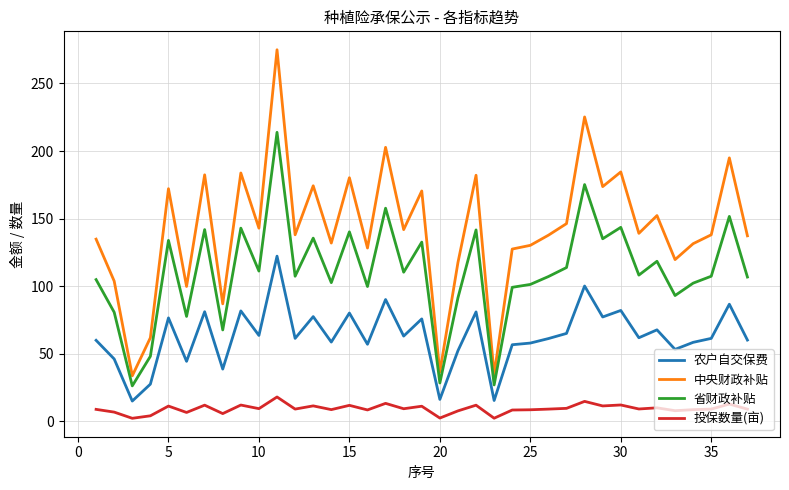

How many lines are shown in the chart?

4